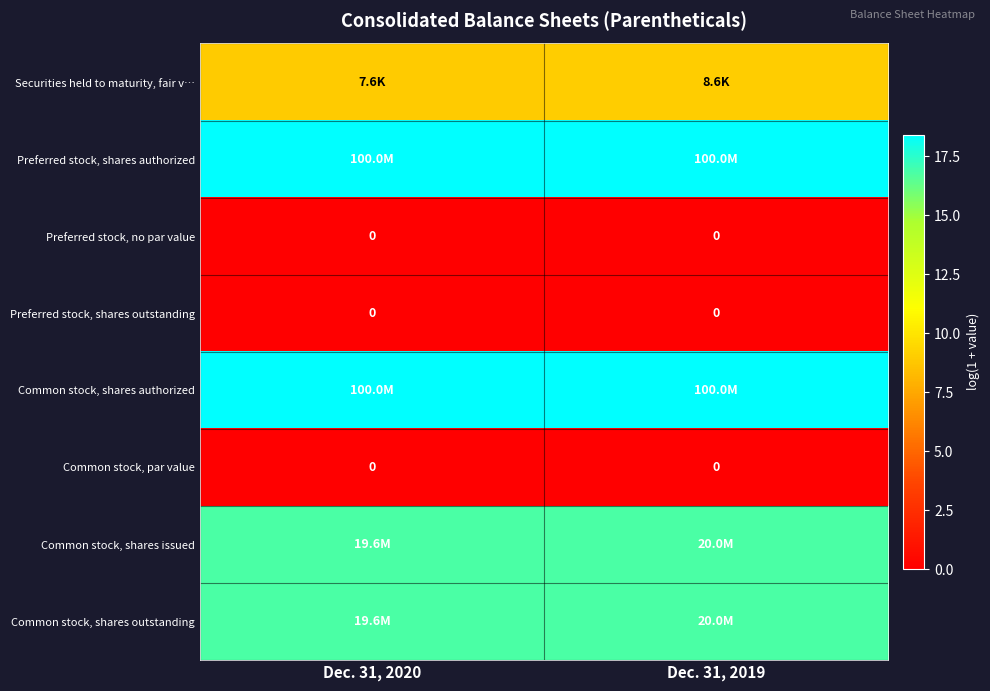

The value of Preferred stock, no par value at Dec. 31, 2020 is 0.0. True or false?

True